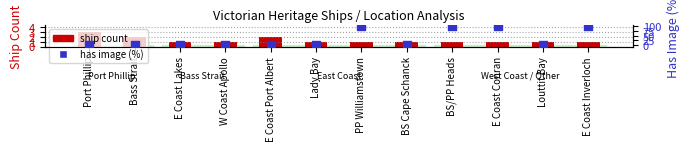

Which series contains the lowest Y value?

has image (%)